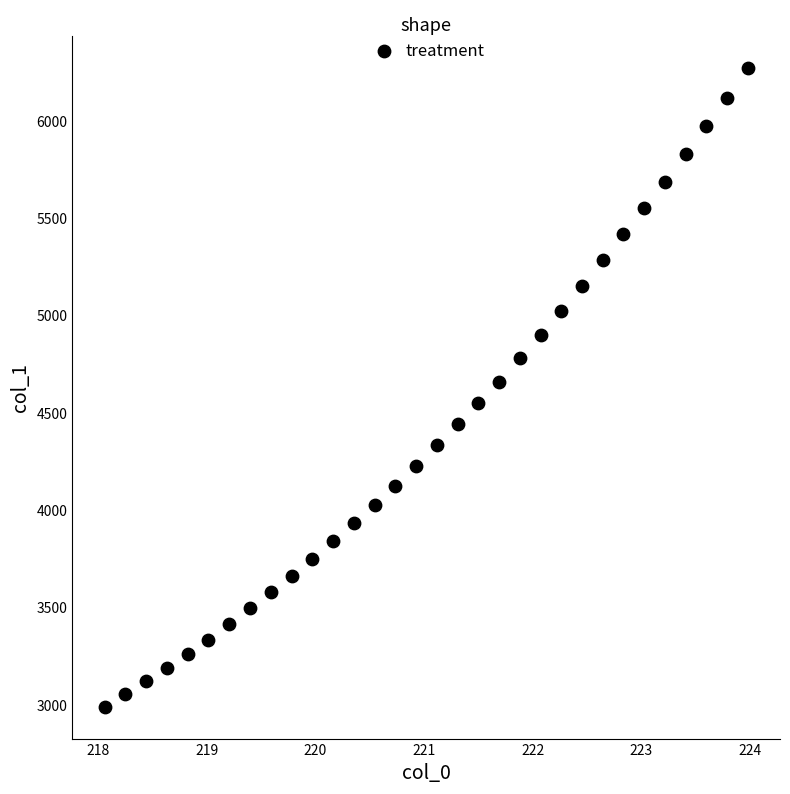

What is the range of Y values (max minus min)?

3277.4